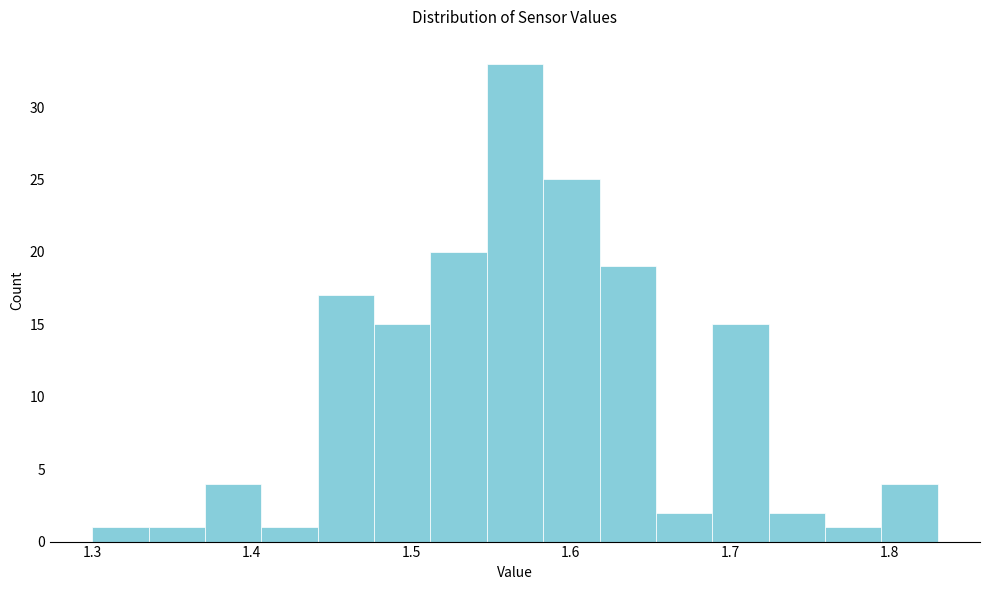

Read against the x-axis, roughly where is the centre of the tallest bar?

1.57